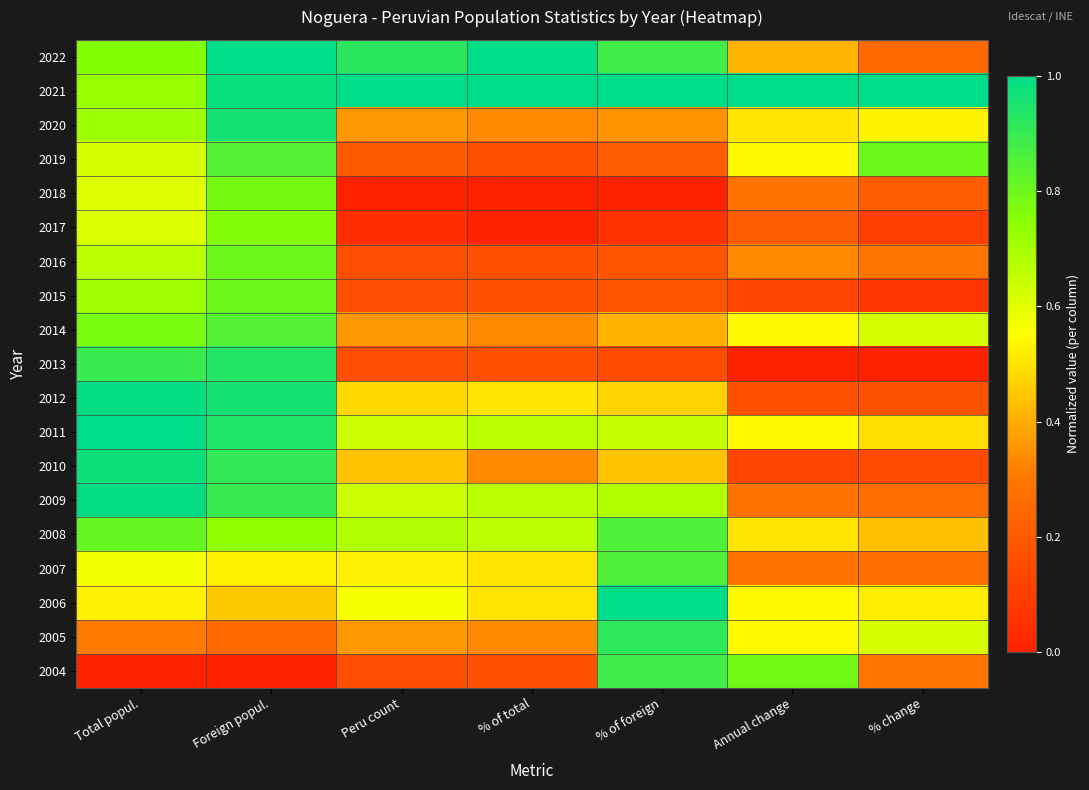

Which category has the lowest value across all series?

Peru count